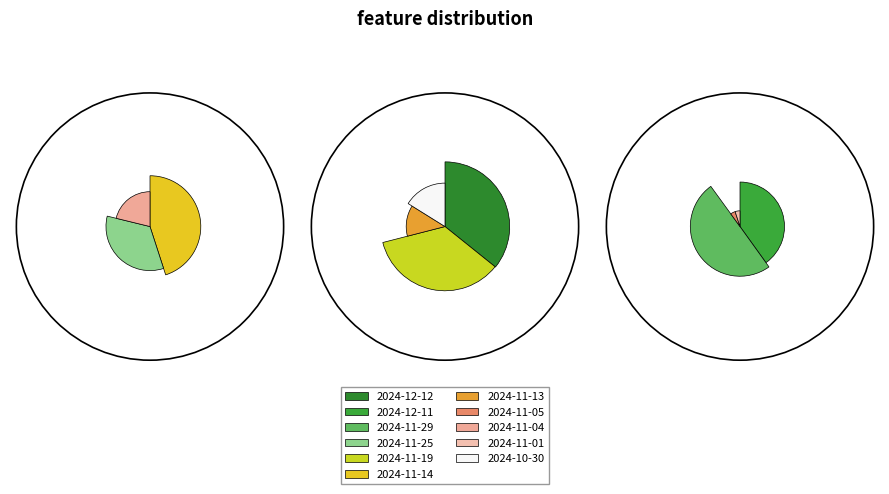

What portion of the pie excludes 2024-11-04?

84.0%